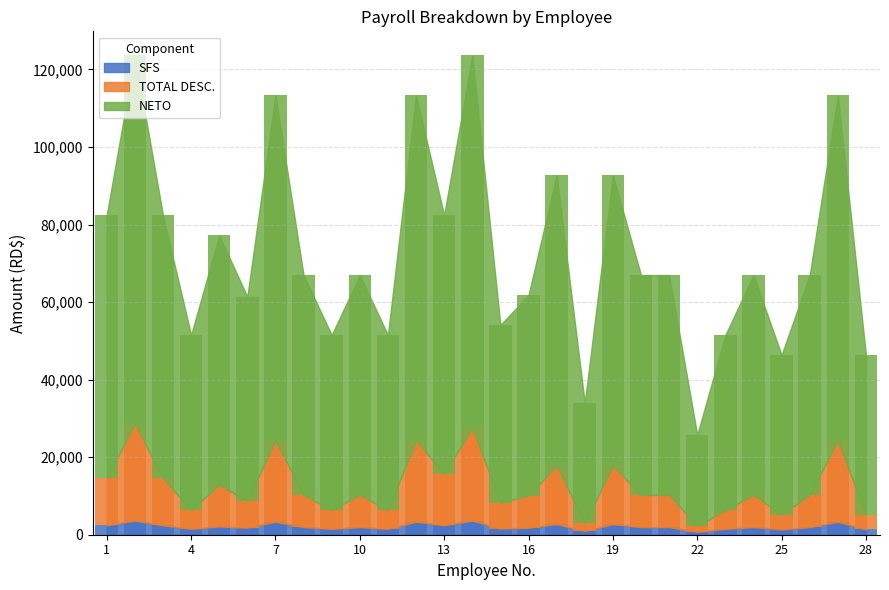

Where is NETO nearest to the value 59785?

8